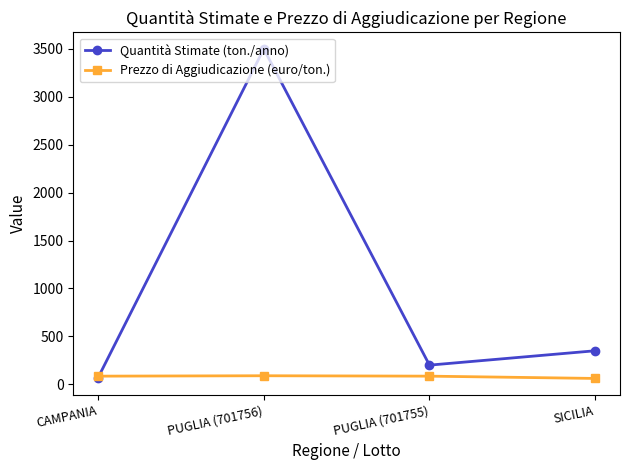

What is the label of the 1st point from the right?

SICILIA